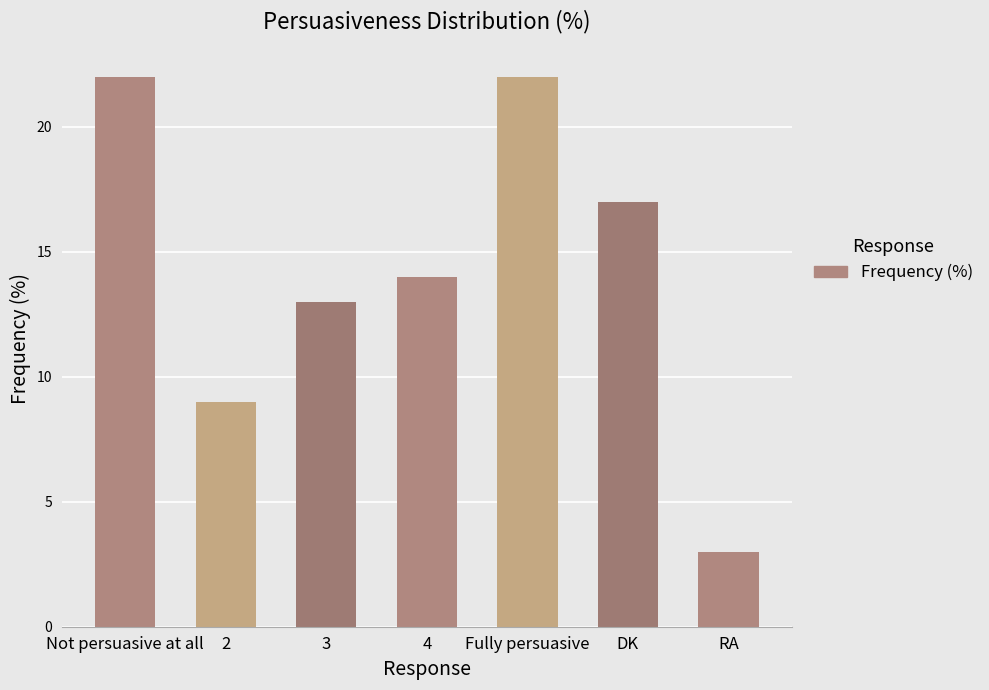

What is the sum of the values at 3 and 4?

27